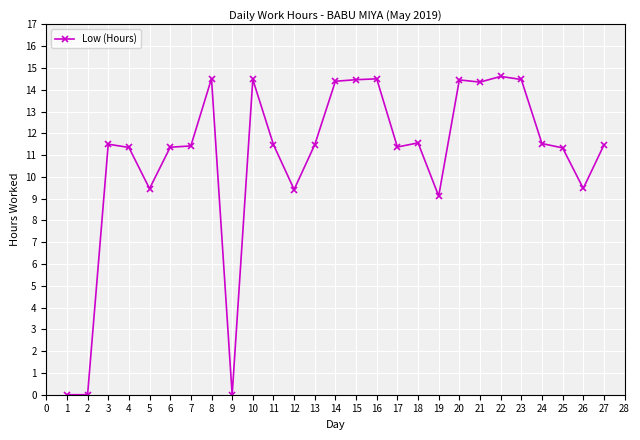

True or false: there are more than 2 points higher than both neighbors.

True